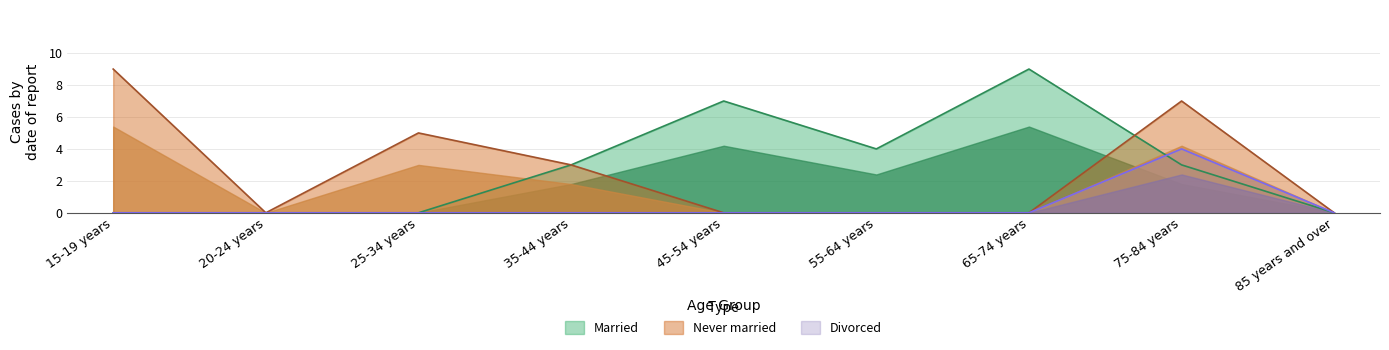

In Married, how many points are lower than both neighbors (excluding endpoints)?

1